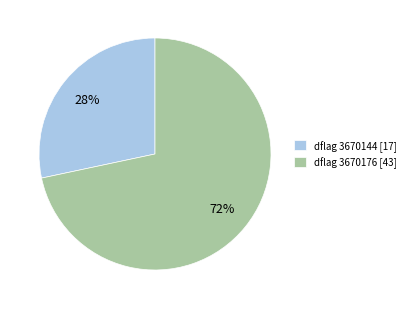

Does dflag 3670176 [43] account for over 50% of the chart?

Yes